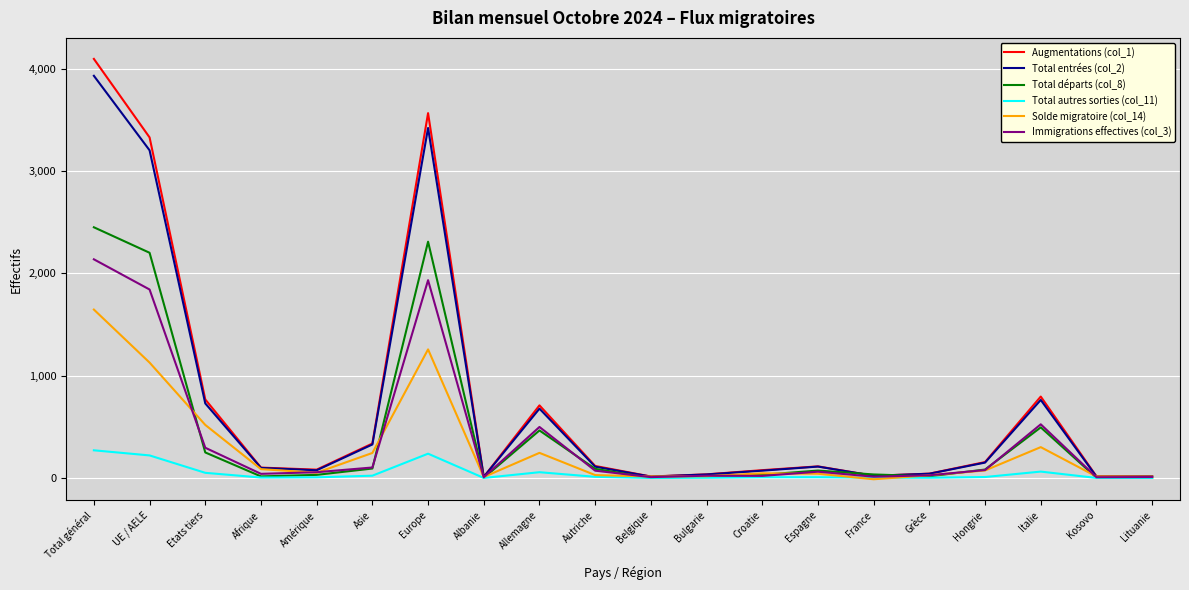

At which label does Total entrées (col_2) reach its peak?

Total général